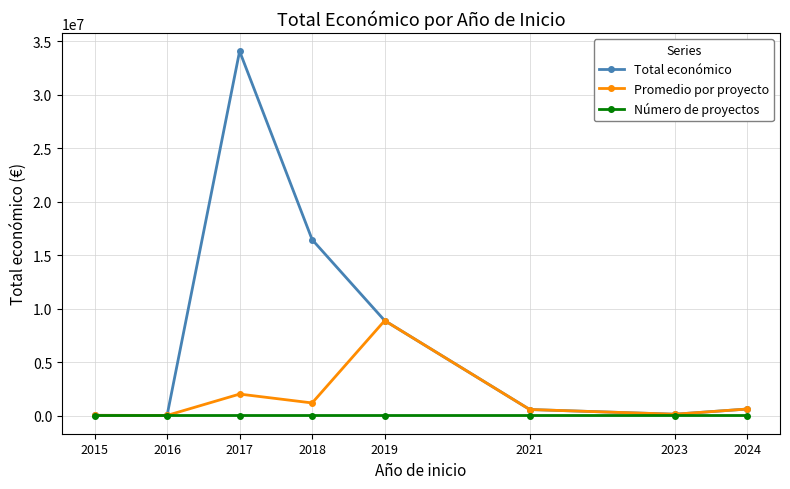

What is the lowest value of the Total económico series?

7980.0